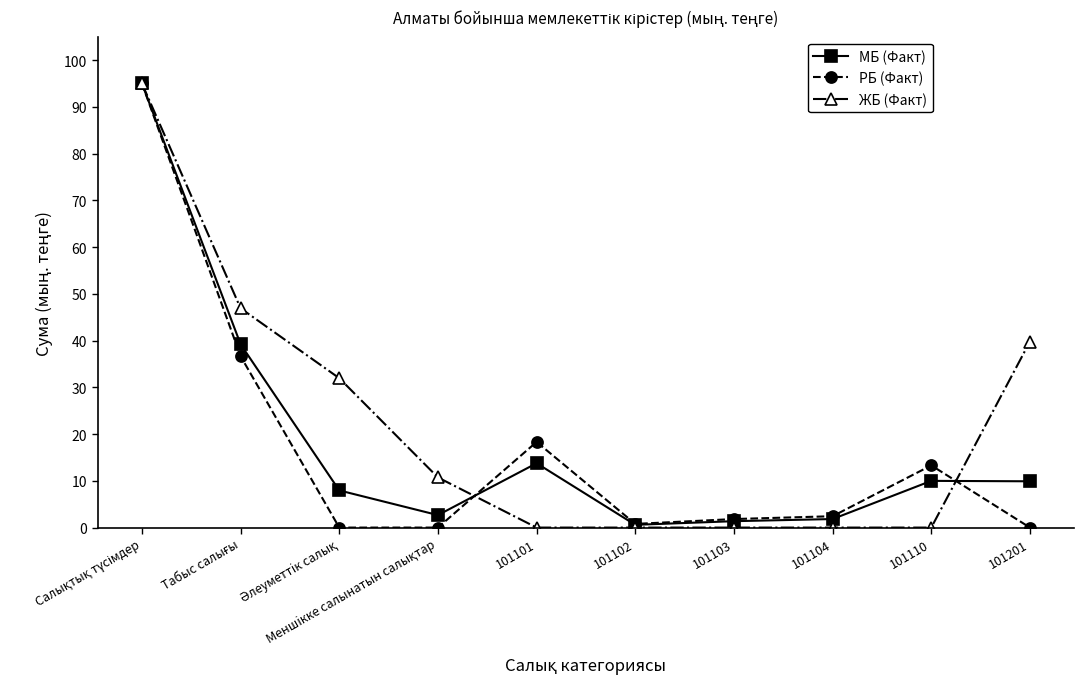

How many data points does each series have?

10